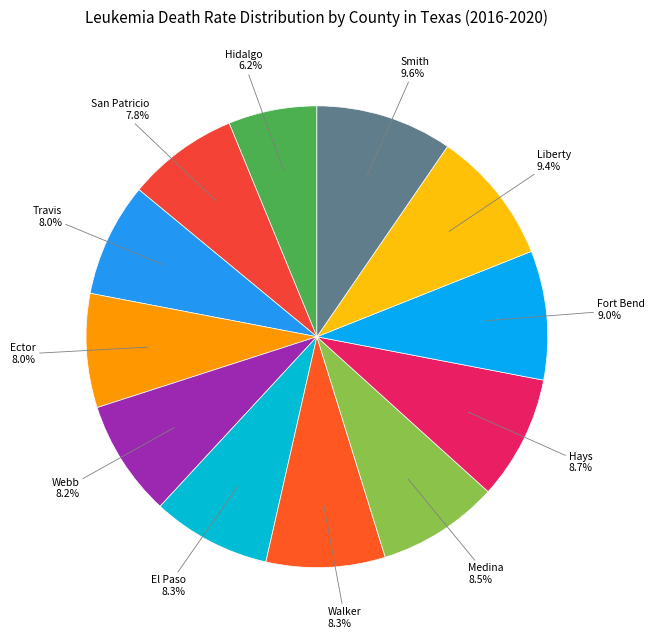

How many segments does this pie chart have?

12